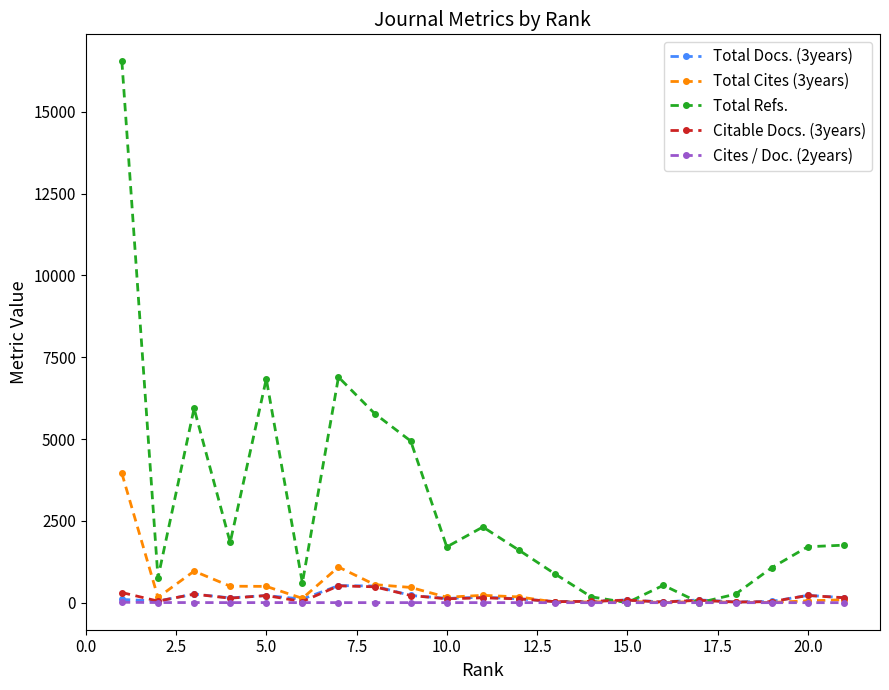

Which series has the largest total across all categories?

Total Refs.